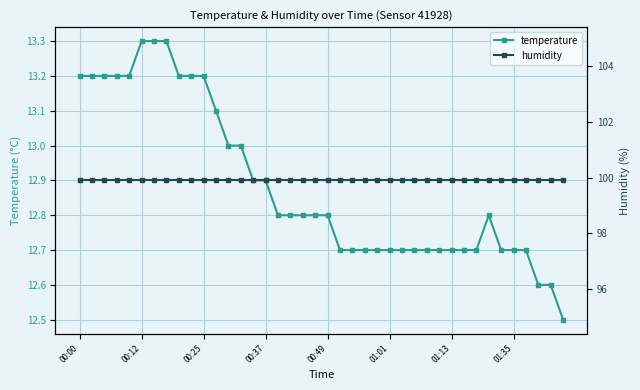

Rank the series by their average value, from lowest to highest.

temperature, humidity